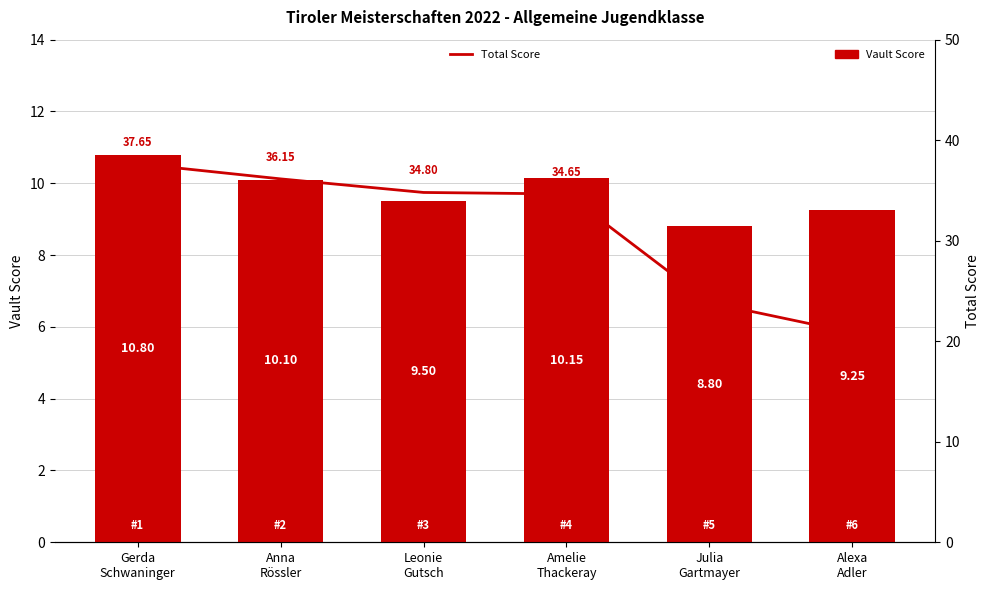

At Alexa
Adler, list the series in order from smallest to largest.

Vault, Total